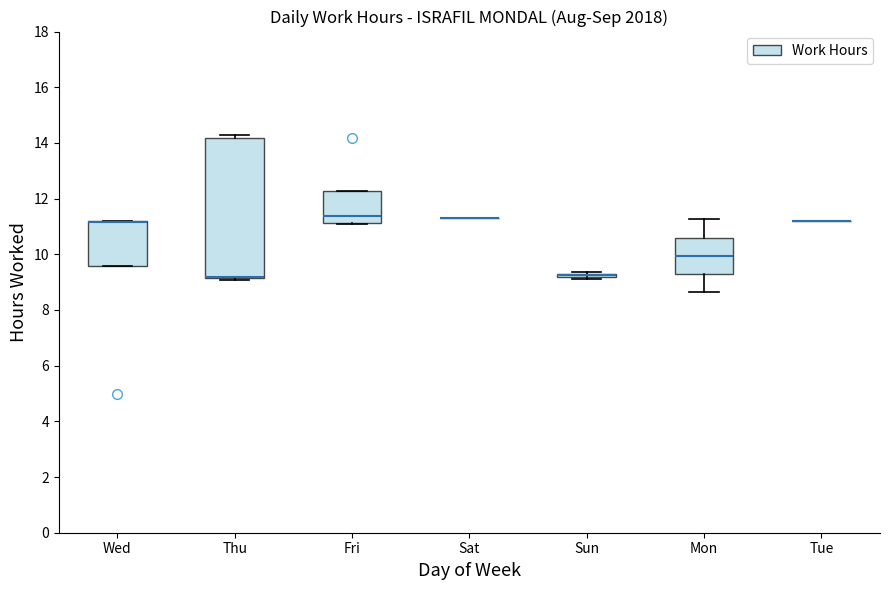

Comparing the boxes themselves (not the whiskers), which one is the tallest?

Thu